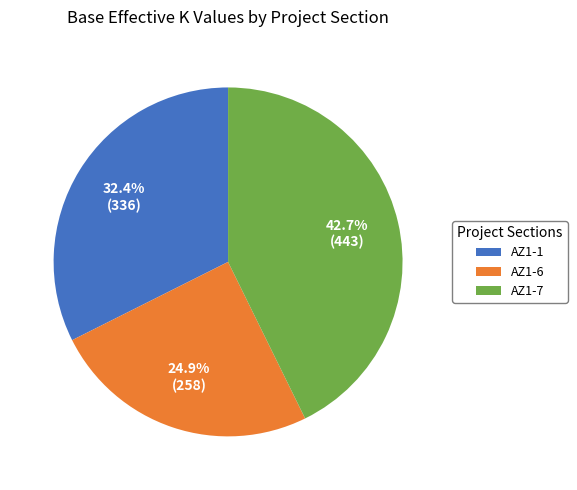

The AZ1-1 slice represents 32% of the pie. True or false?

True